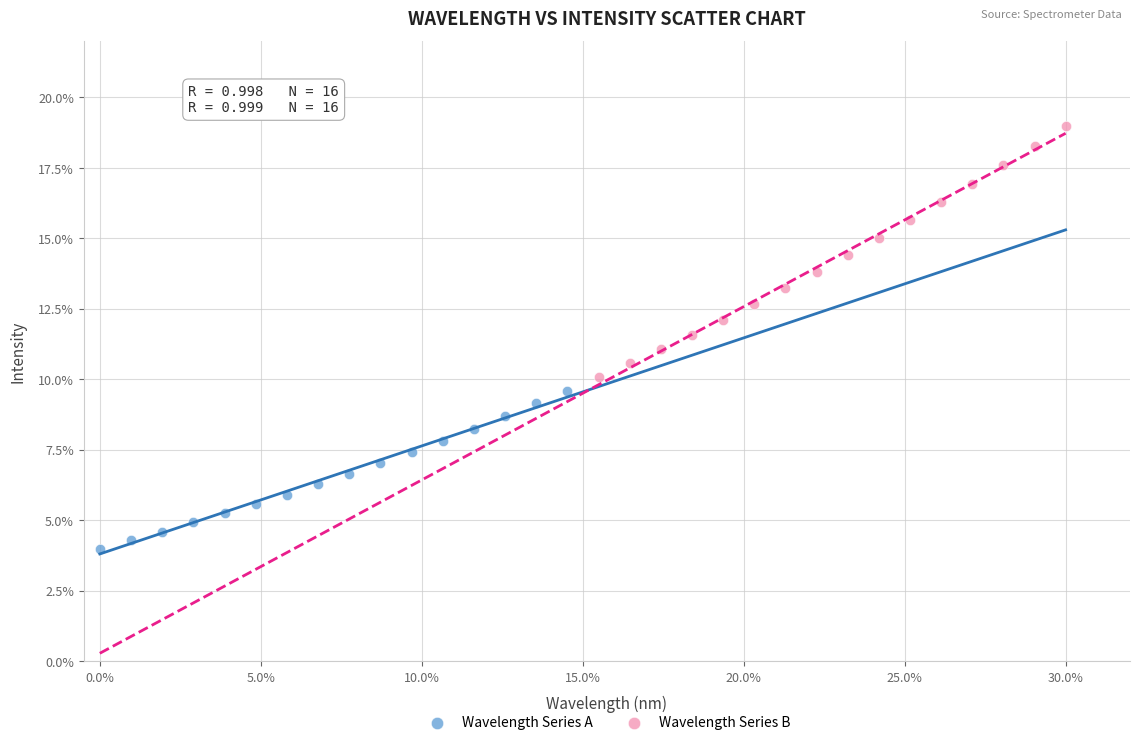

What are all the series names shown in the legend?

Wavelength Series A, Wavelength Series B